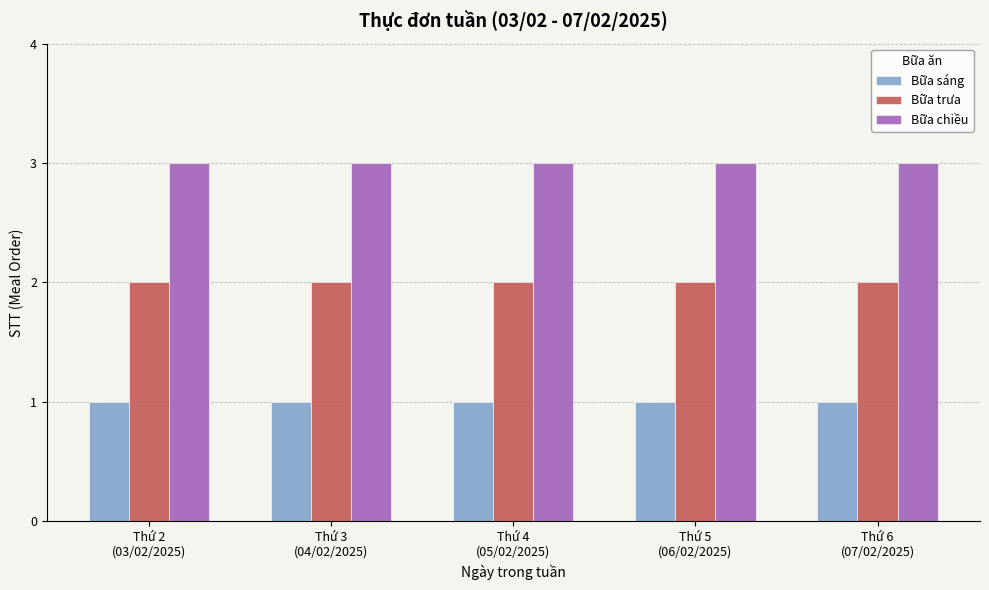

What is the sum of all Bữa trưa values?

10